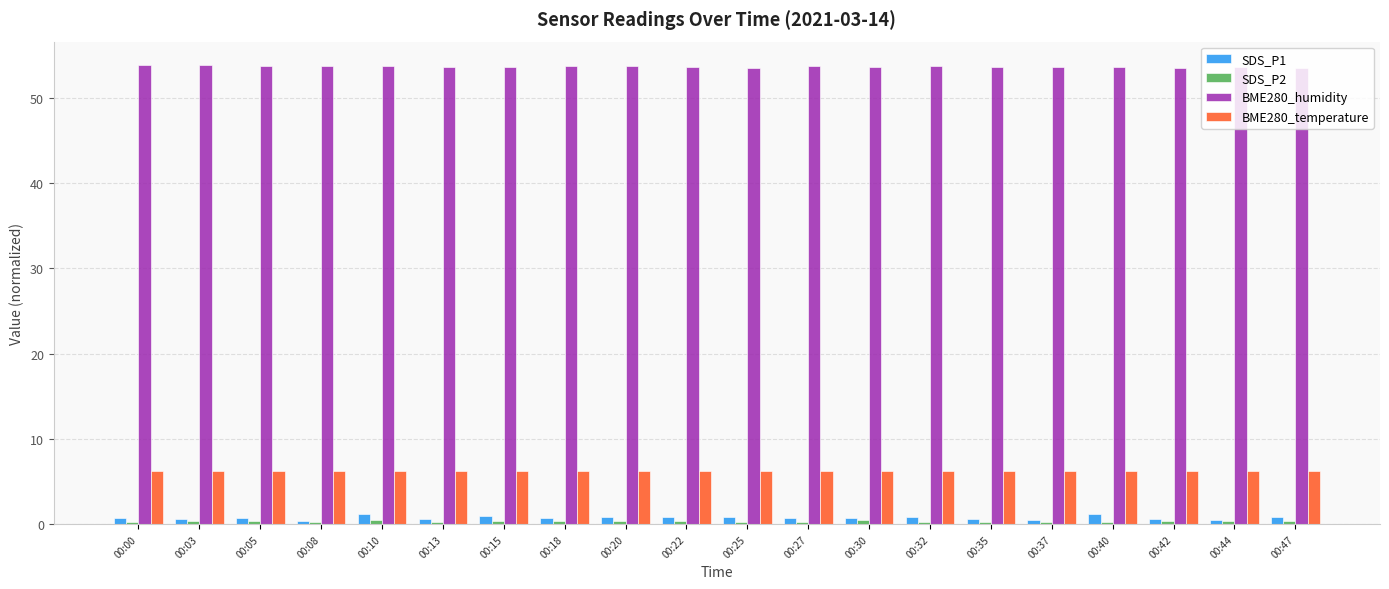

What is the difference between the highest and lowest values at 00:37?

53.3